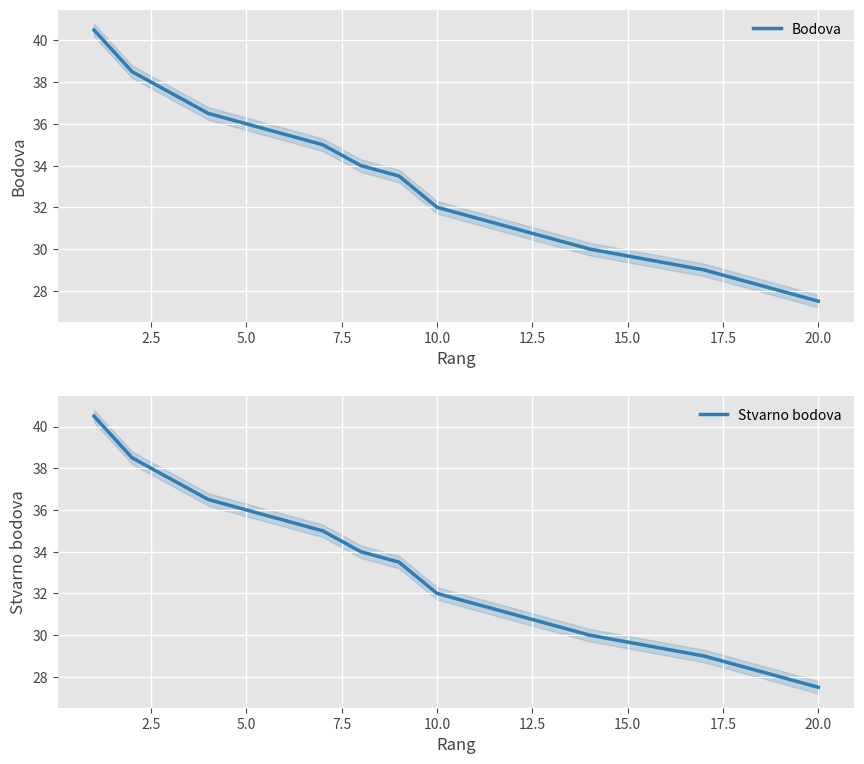

The value of Bodova at 17.5 is 53.8. True or false?

False